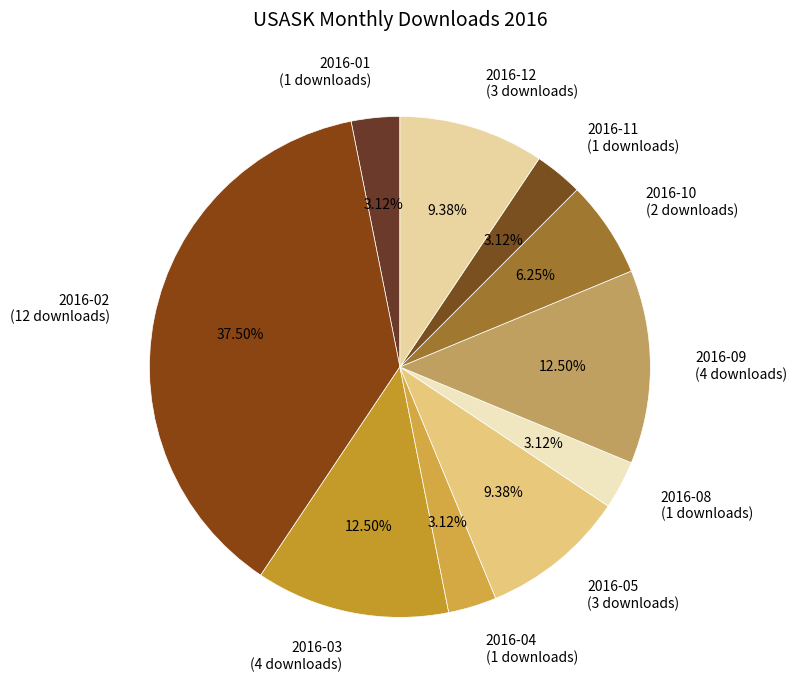

Does 2016-09 (4 downloads) represent more than half of the total?

No